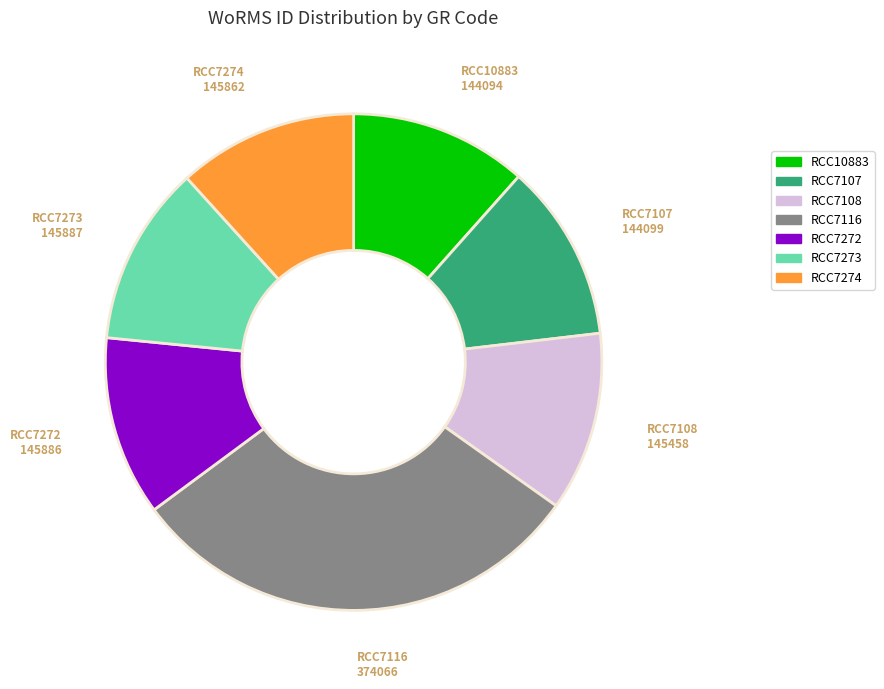

How many segments does this pie chart have?

7